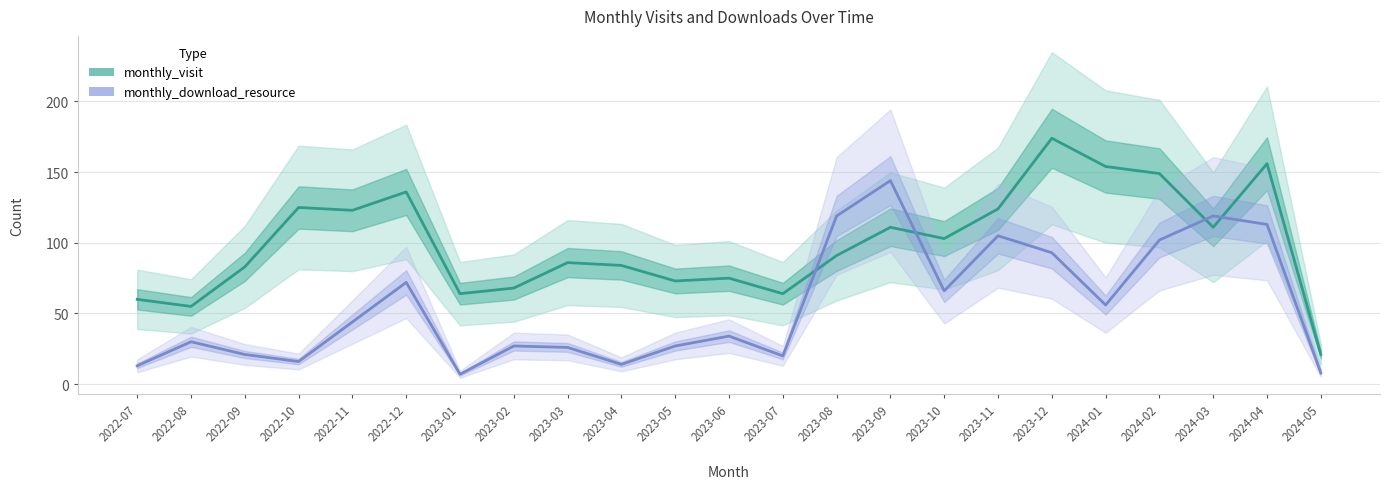

Which series ends up on top after the final intersection of monthly_download_resource and monthly_visit?

monthly_visit